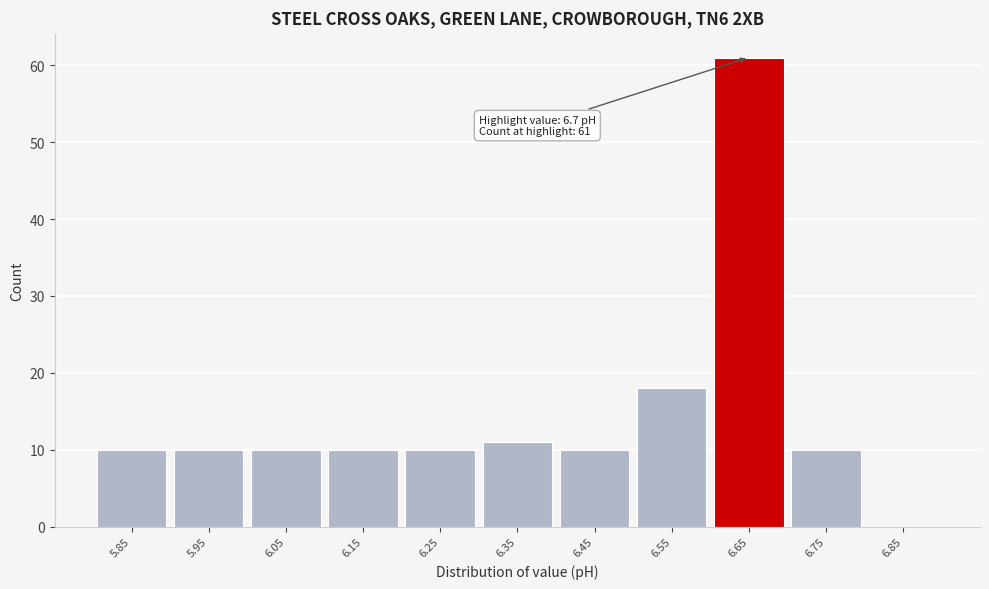

Reading right to left, list all the values displayed in this chart.

6.85=0	6.75=10	6.65=61	6.55=18	6.45=10	6.35=11	6.25=10	6.15=10	6.05=10	5.95=10	5.85=10